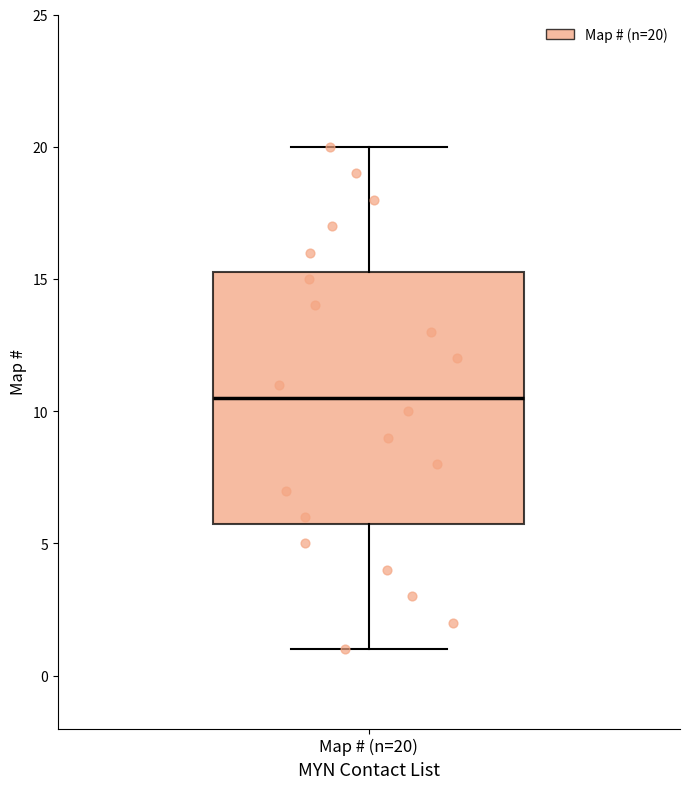

Read this box plot against the y-axis: the position of the median line, the range covered by the box, and the ends of both whiskers. The values are not printed on the chart, so give them approximately, as read against the axis.

median 10.5, box 6.0 to 15.5, whiskers 1.0 to 20.0